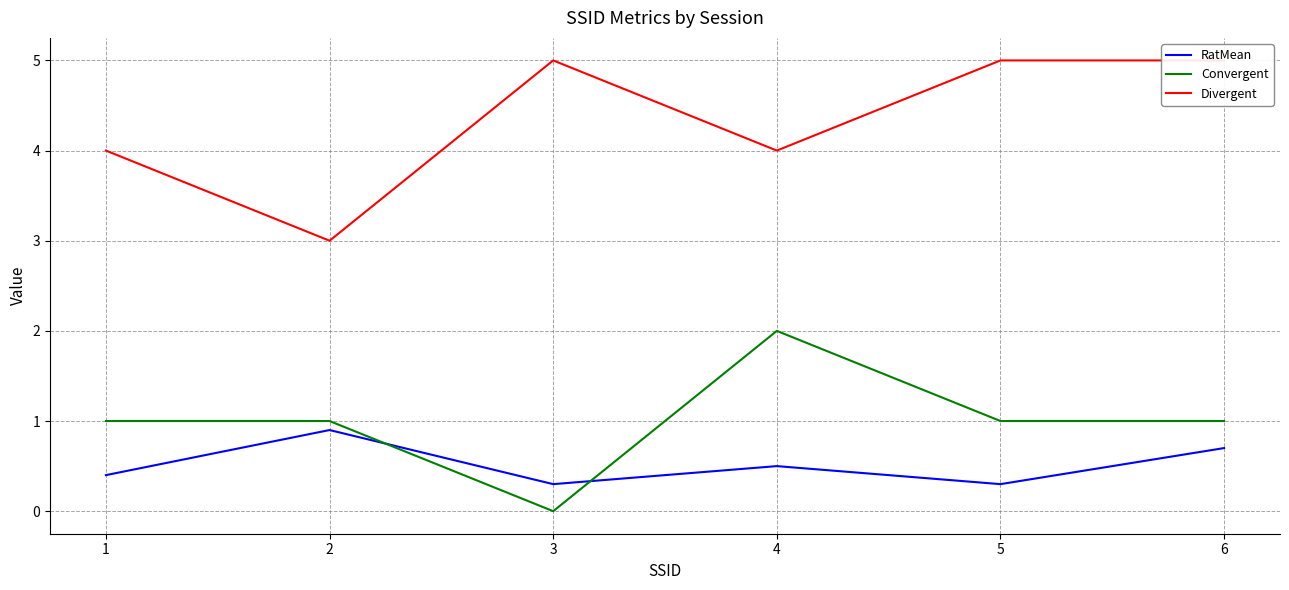

How many values in the Convergent series are below 1?

1